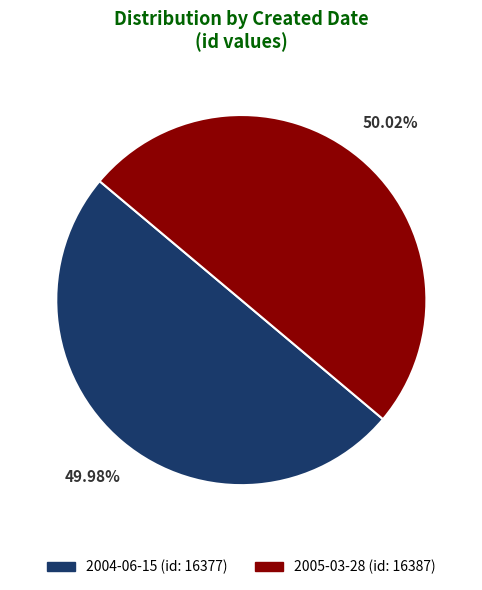

Is there a majority slice in this chart?

Yes